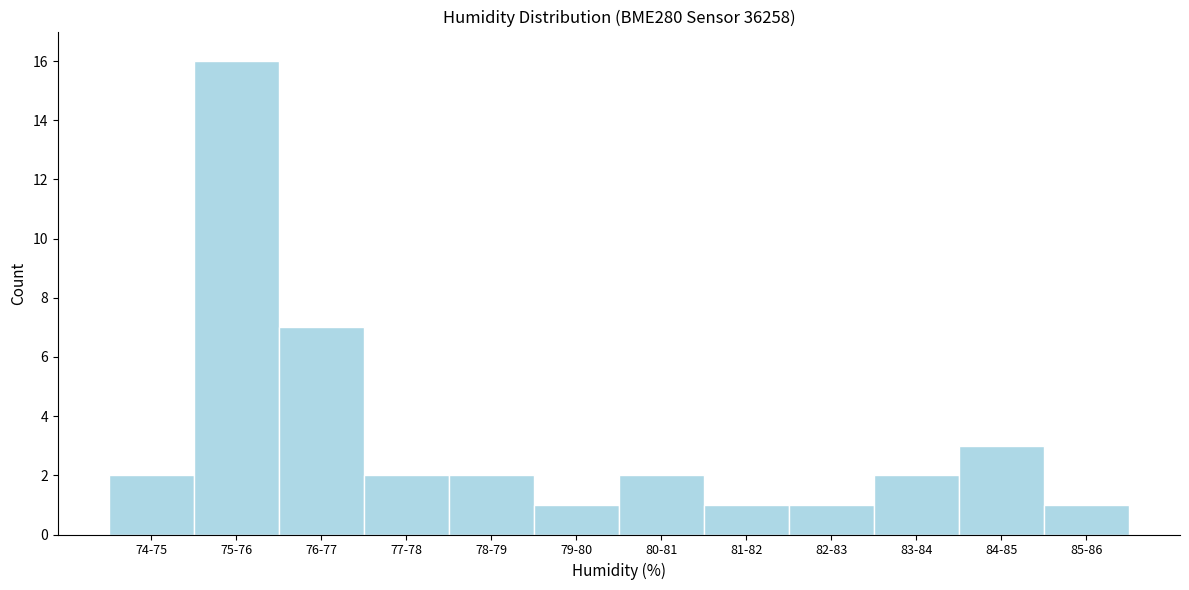

Reading left to right, what are all the values shown in this chart?

74-75=2	75-76=16	76-77=7	77-78=2	78-79=2	79-80=1	80-81=2	81-82=1	82-83=1	83-84=2	84-85=3	85-86=1